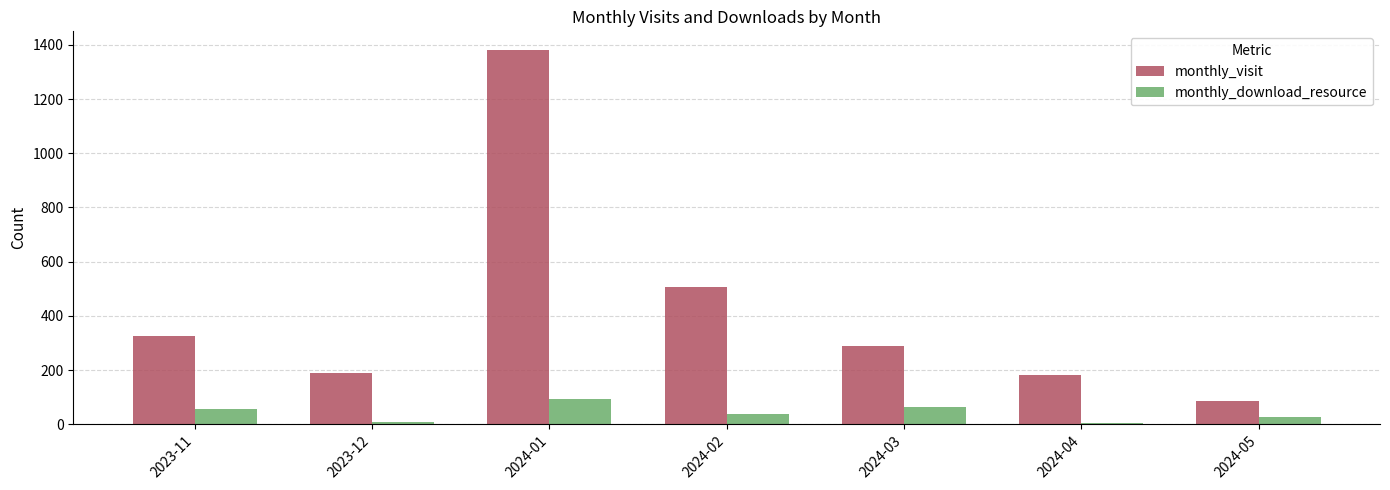

Which label corresponds to the largest value in the chart?

2024-01